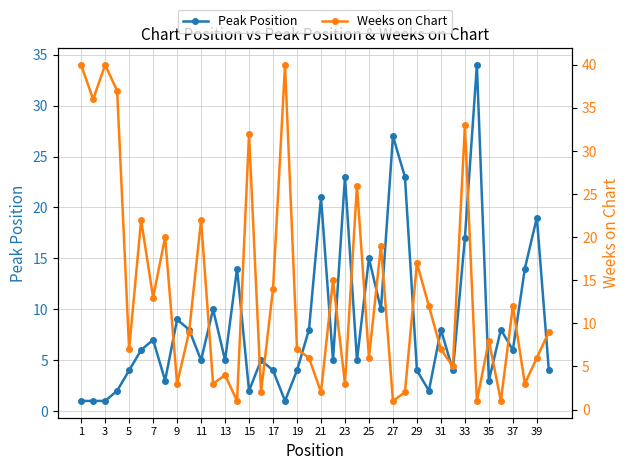

What are all the series names shown in the legend?

Peak Position, Weeks on Chart